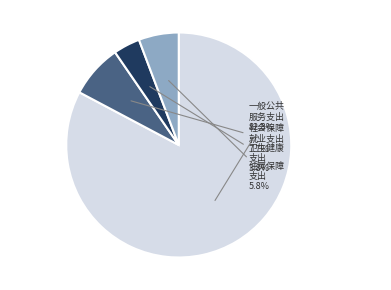

Is there a majority slice in this chart?

Yes